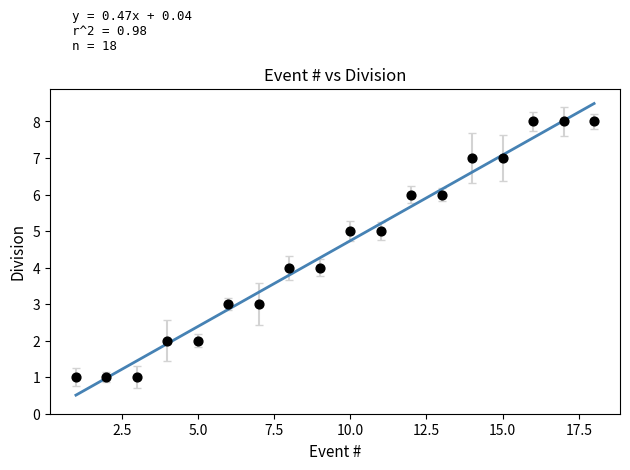

What is the range of Y values (max minus min)?

7